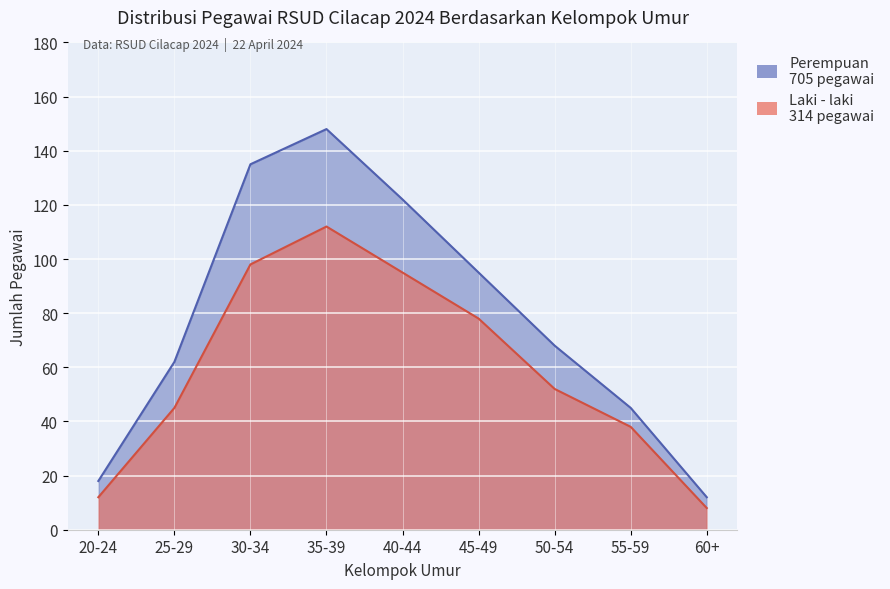

The value of Perempuan at 60+ is 12. True or false?

True